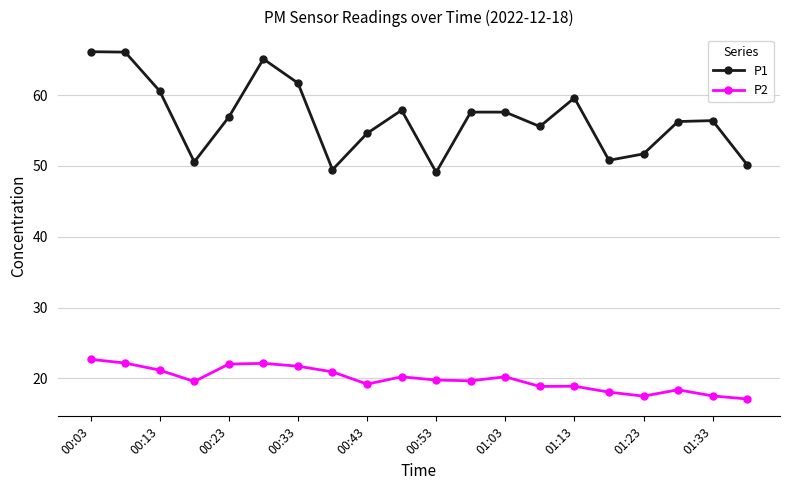

What is the difference between the maximum and second lowest values in the P1 series?

16.7